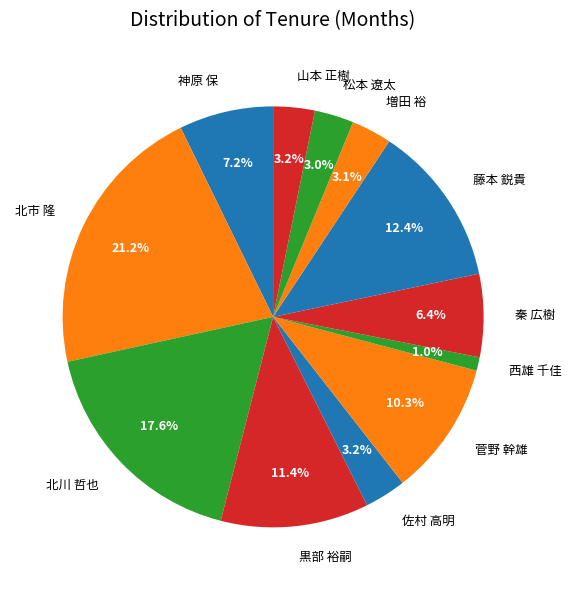

Which slice is the largest?

北市 隆